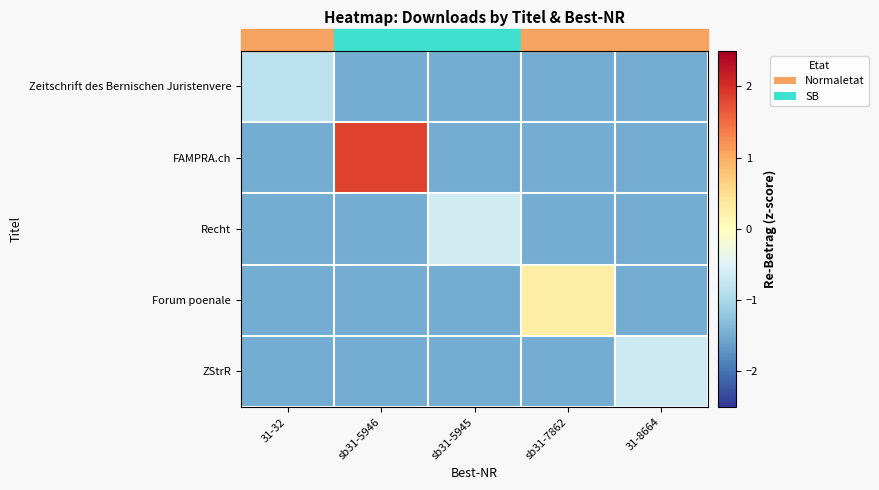

Reading right to left, what are all the values shown in this chart?

Zeitschrift des Bernischen Juristenvere: 31-8664=-1.5	sb31-7862=-1.5	sb31-5945=-1.5	sb31-5946=-1.5	31-32=-0.8
FAMPRA.ch: 31-8664=-1.5	sb31-7862=-1.5	sb31-5945=-1.5	sb31-5946=1.8	31-32=-1.5
Recht: 31-8664=-1.5	sb31-7862=-1.5	sb31-5945=-0.6	sb31-5946=-1.5	31-32=-1.5
Forum poenale: 31-8664=-1.5	sb31-7862=0.3	sb31-5945=-1.5	sb31-5946=-1.5	31-32=-1.5
ZStrR: 31-8664=-0.7	sb31-7862=-1.5	sb31-5945=-1.5	sb31-5946=-1.5	31-32=-1.5